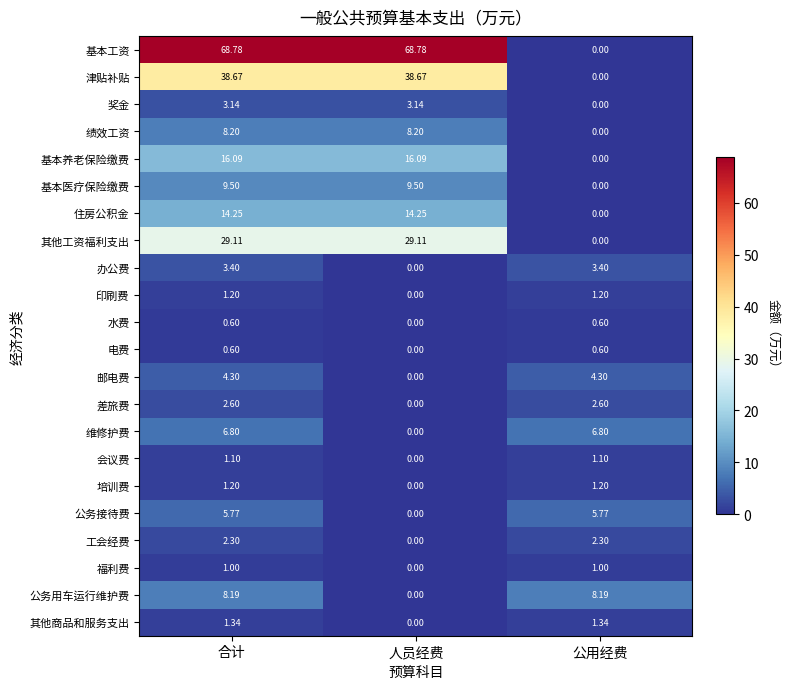

At which label is 基本养老保险缴费 closest to 8?

公用经费